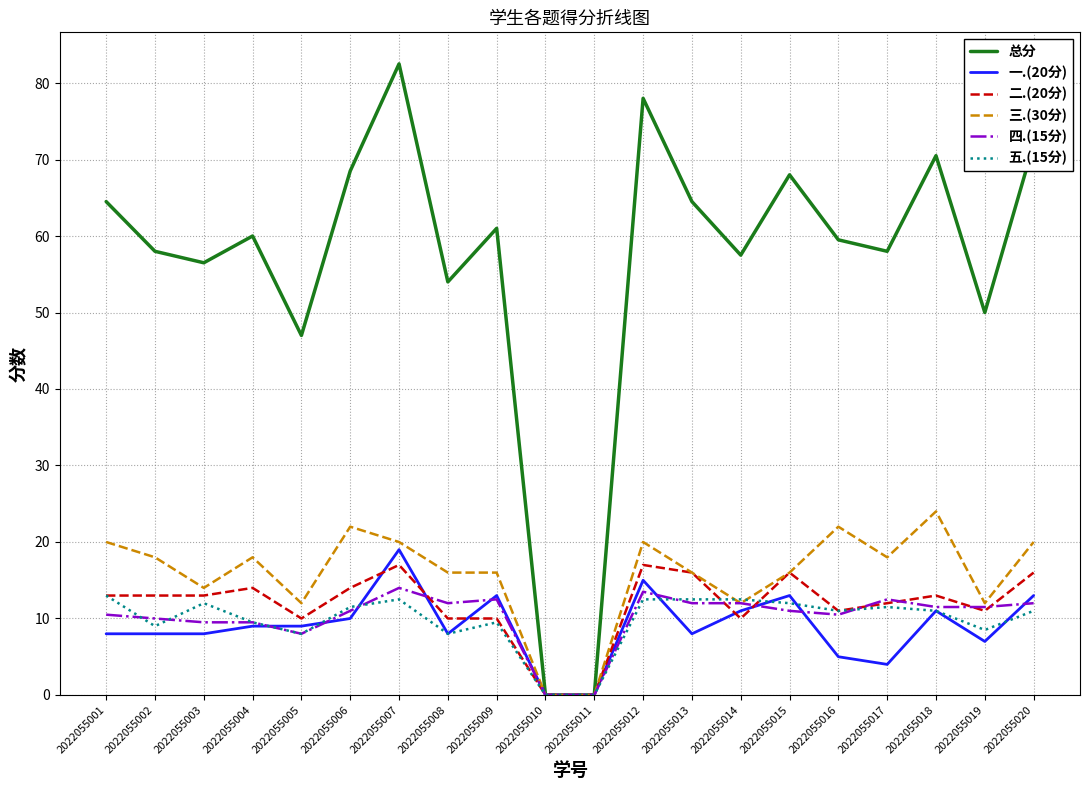

Does the chart display data point markers on the line(s)?

No